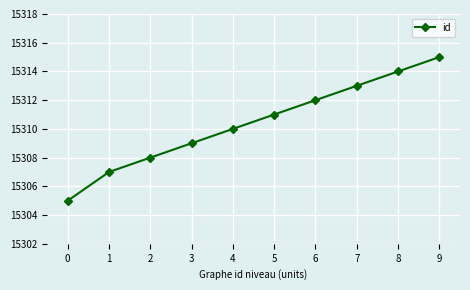

Does the chart have visible grid lines?

Yes